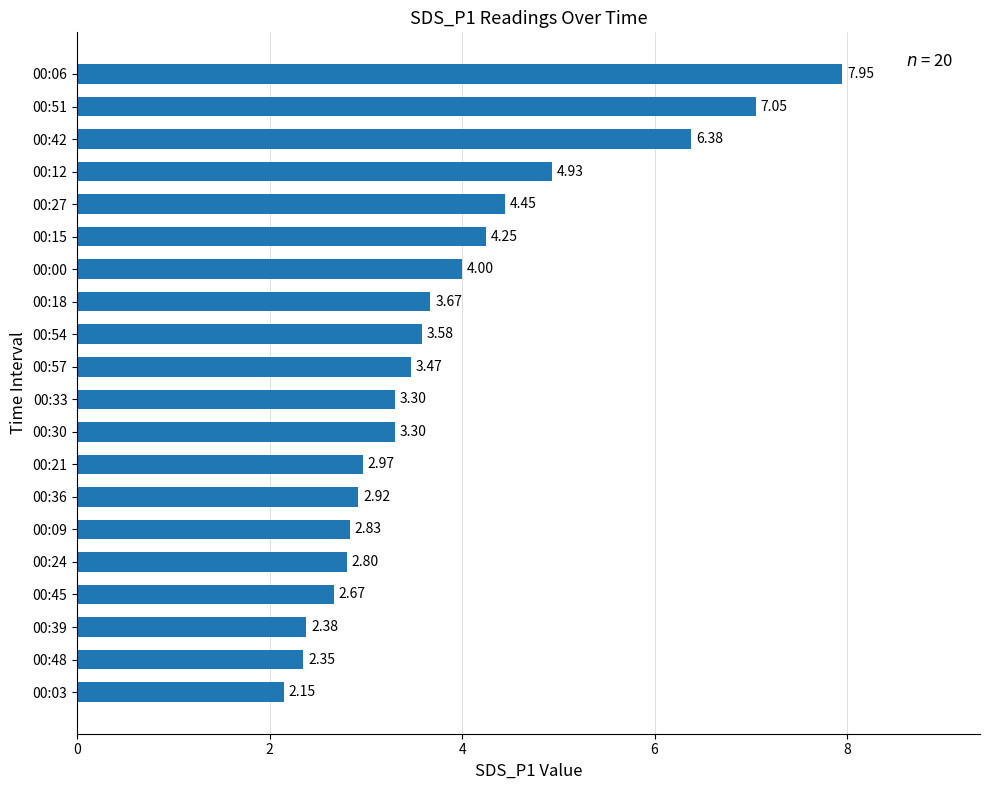

What is the difference between the maximum and second lowest values?

5.6